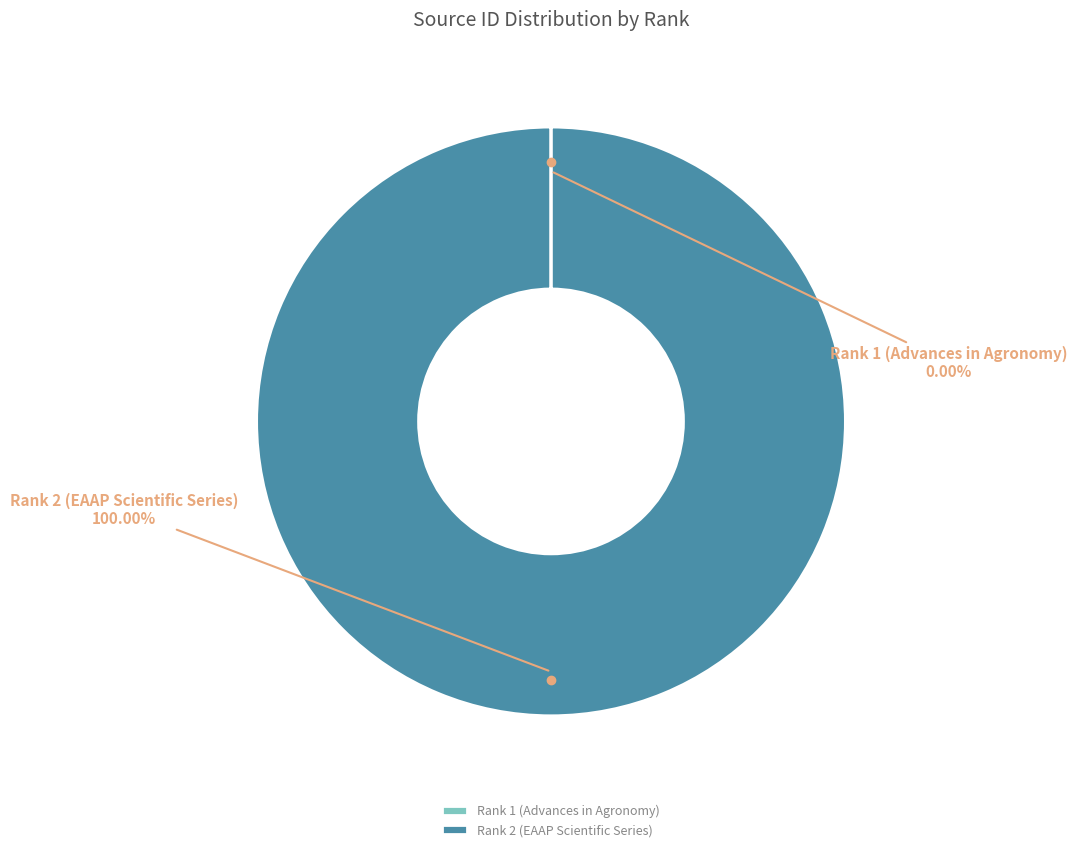

Does any single category account for the majority?

Yes